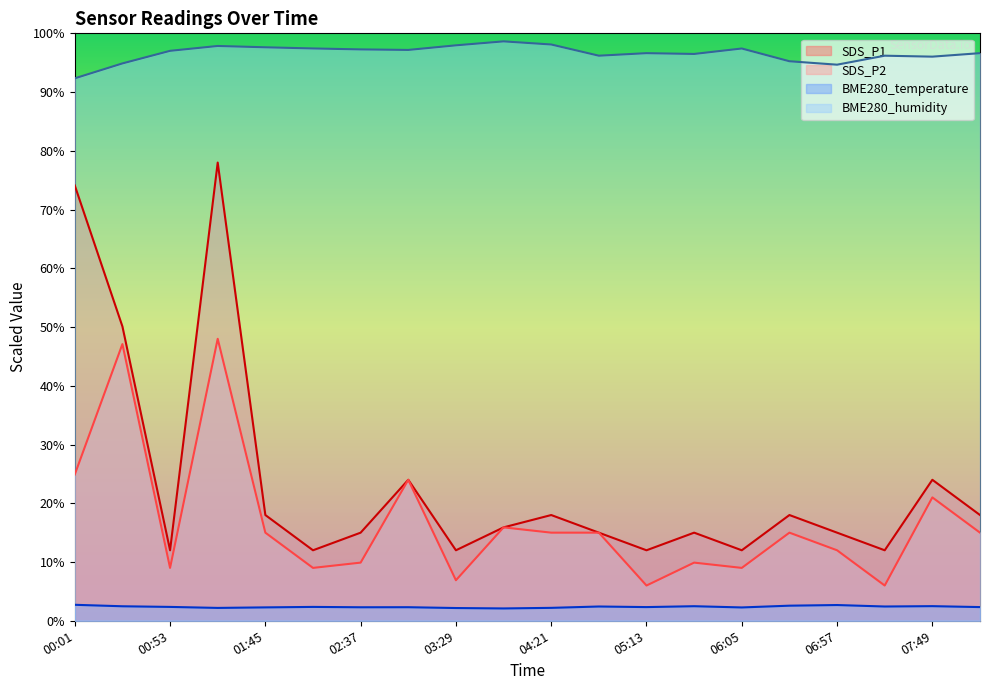

What position from the left is 06:05?

15